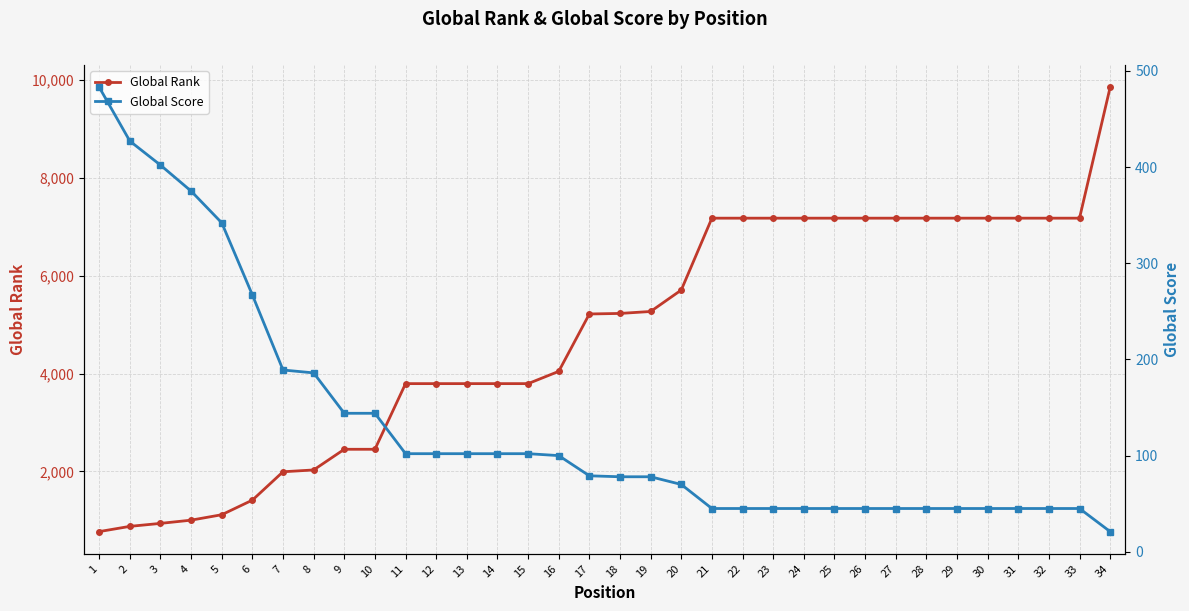

True or false: Global Score and Global Rank intersect in this chart.

False